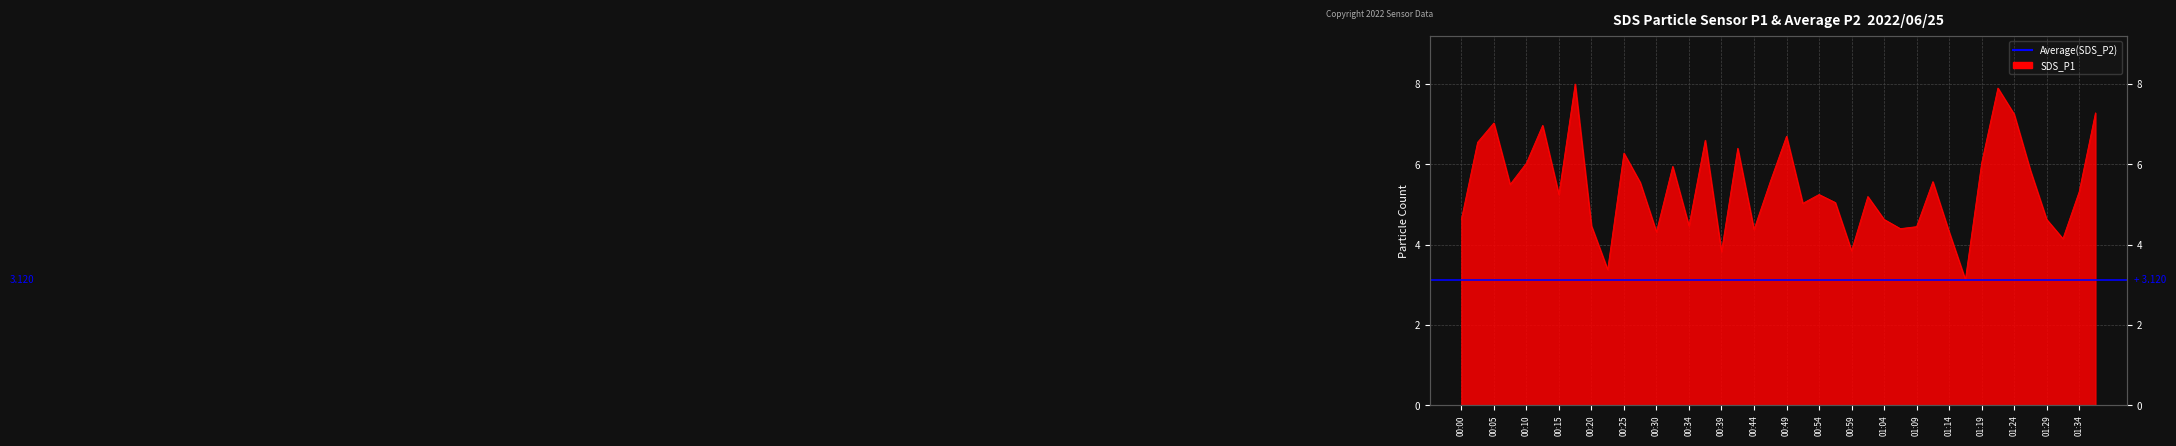

Does the chart have visible grid lines?

Yes